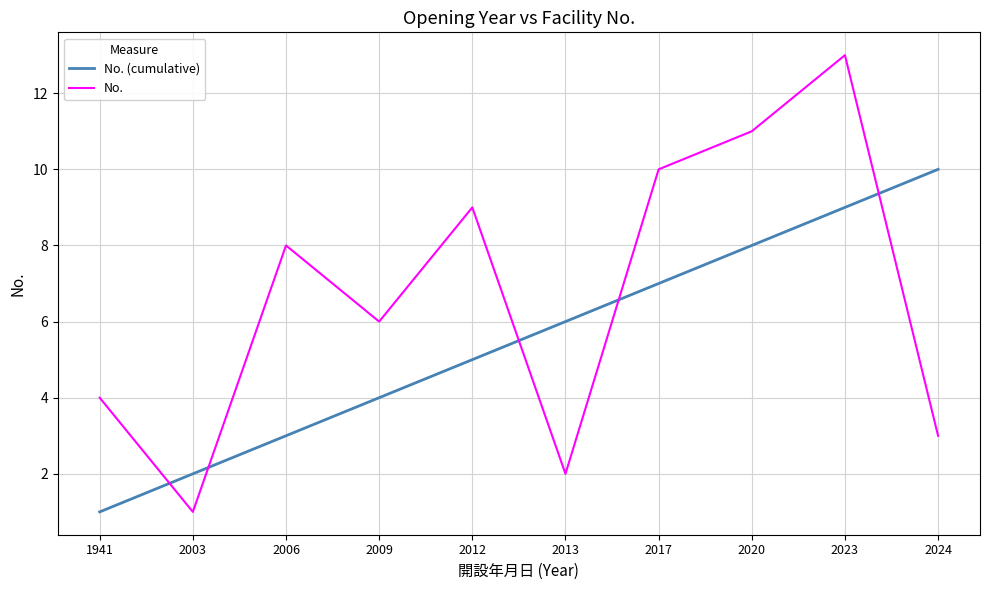

True or false: No. and No. (cumulative) intersect in this chart.

True